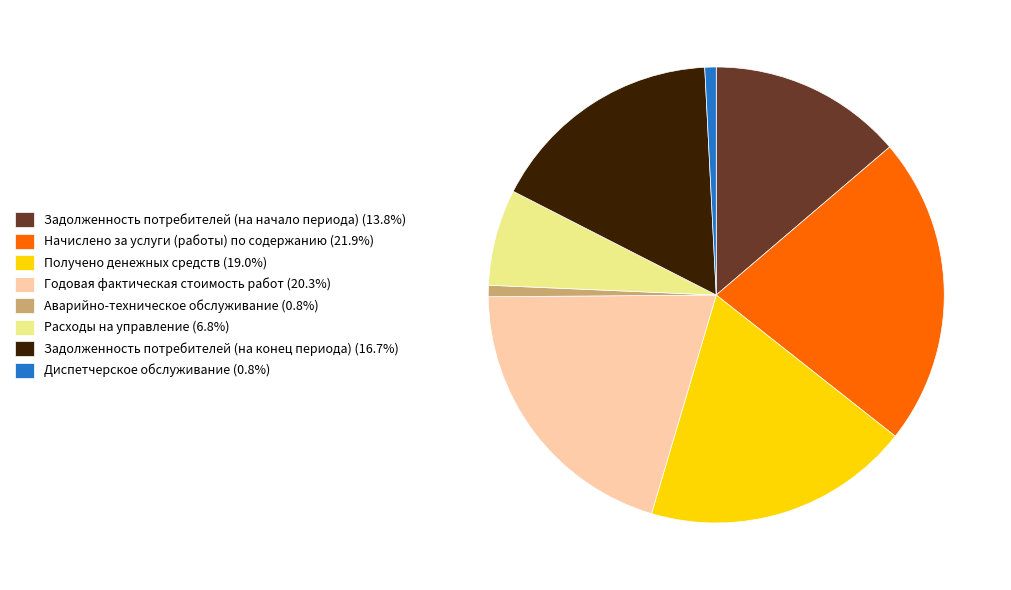

Is it true that Аварийно-техническое обслуживание is 9% of the pie?

False